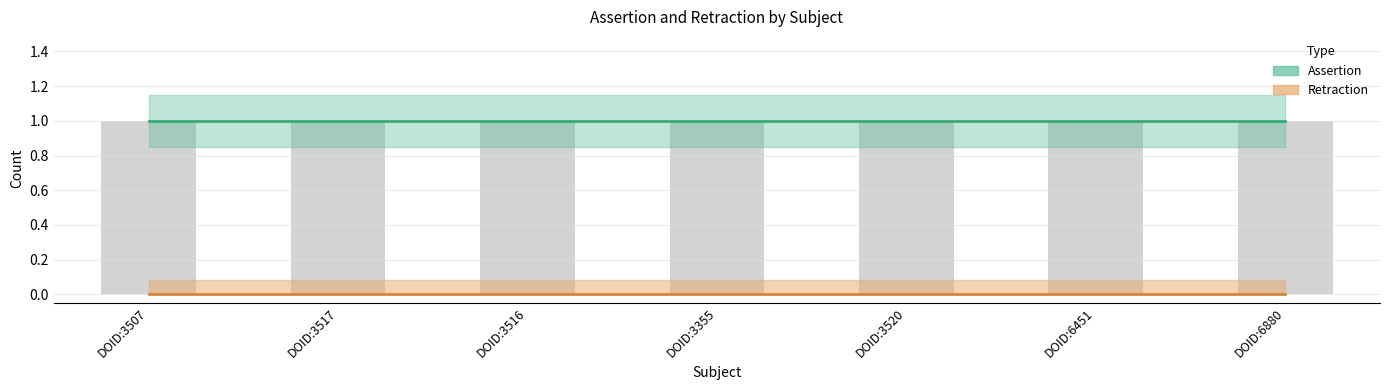

What is the value of the assertion bar at the 2nd from the left?

1